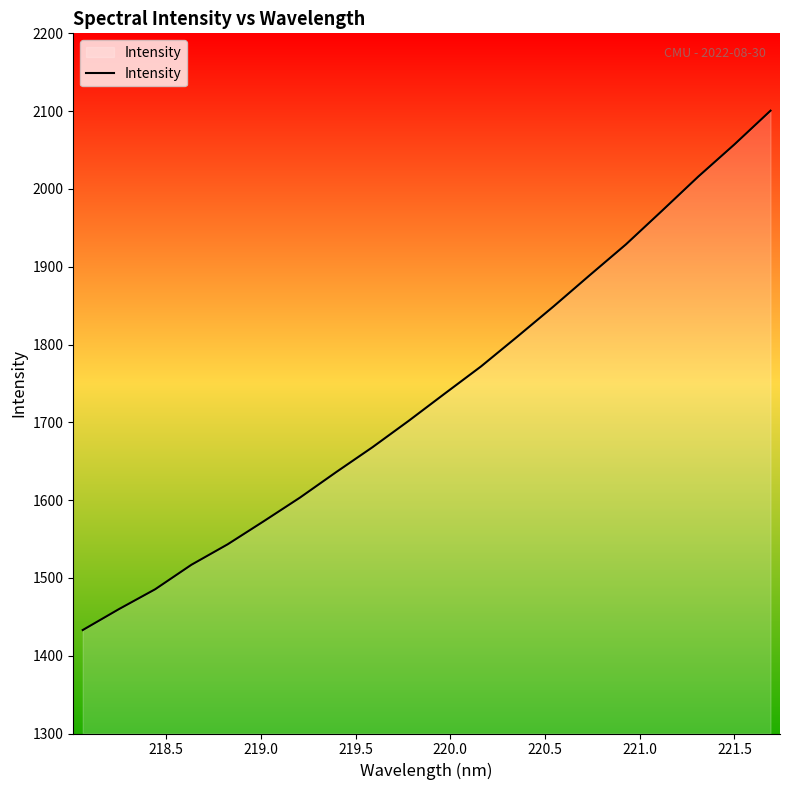

How many distinct data groups are displayed?

1